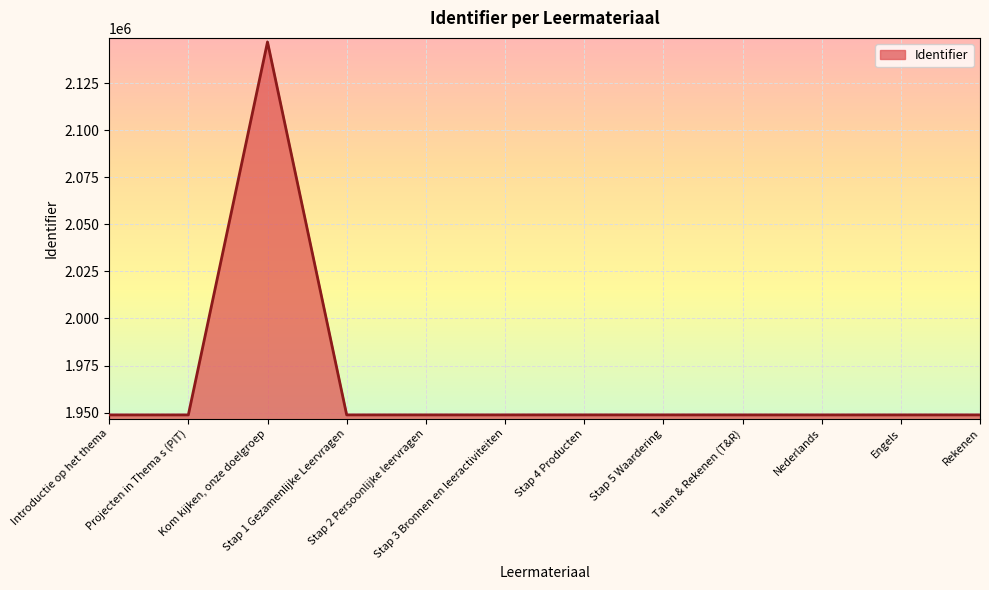

True or false: there are more than 0 points higher than both neighbors.

True